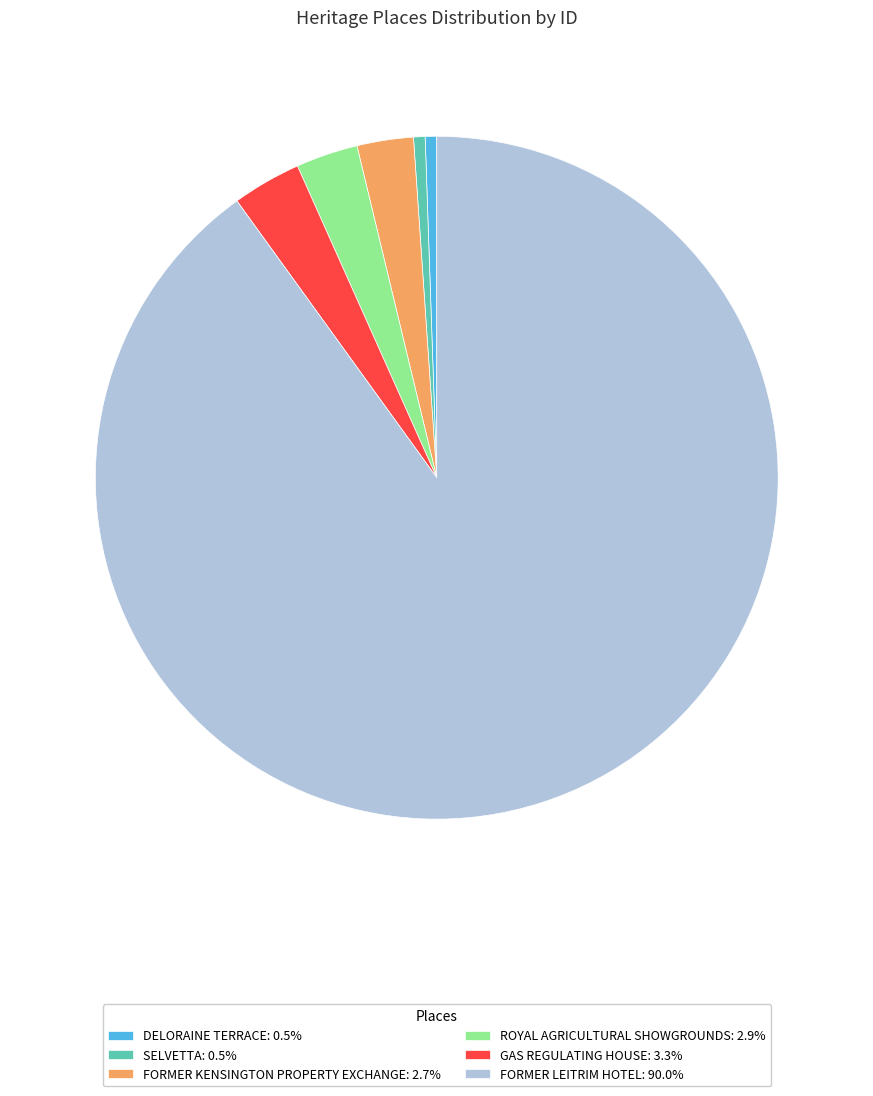

Count the number of slices in the pie.

6